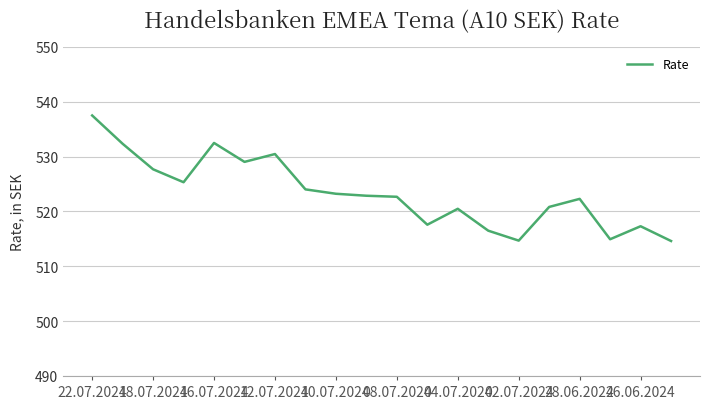

Does the chart display data point markers on the line(s)?

No